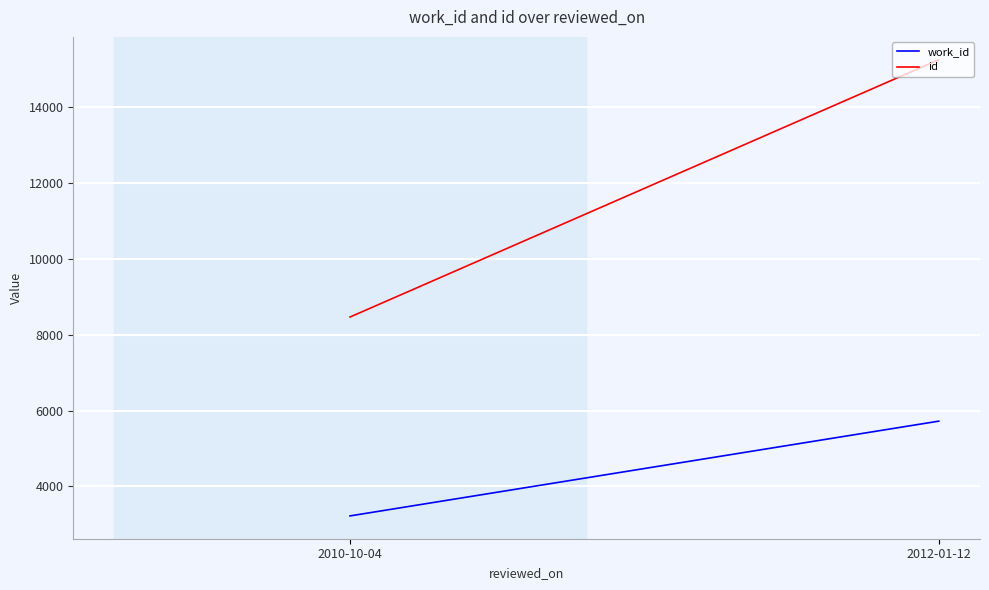

What is the value of the work_id point at the 2nd from the left?

5723